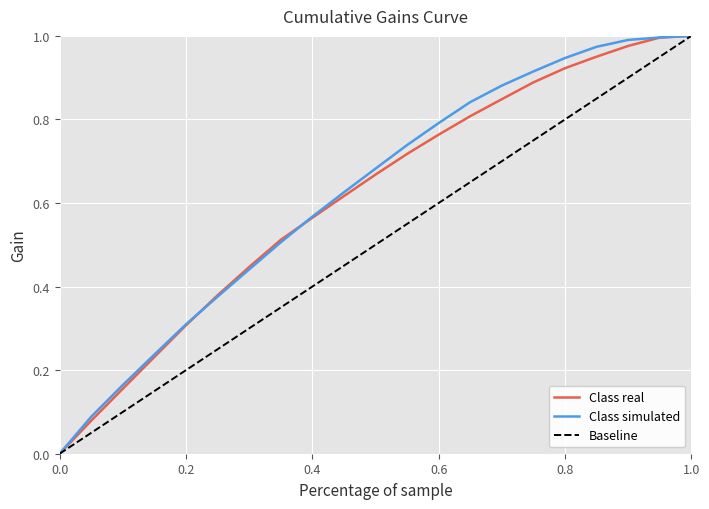

True or false: Class simulated has a value of 1.0 at 1.0.

True